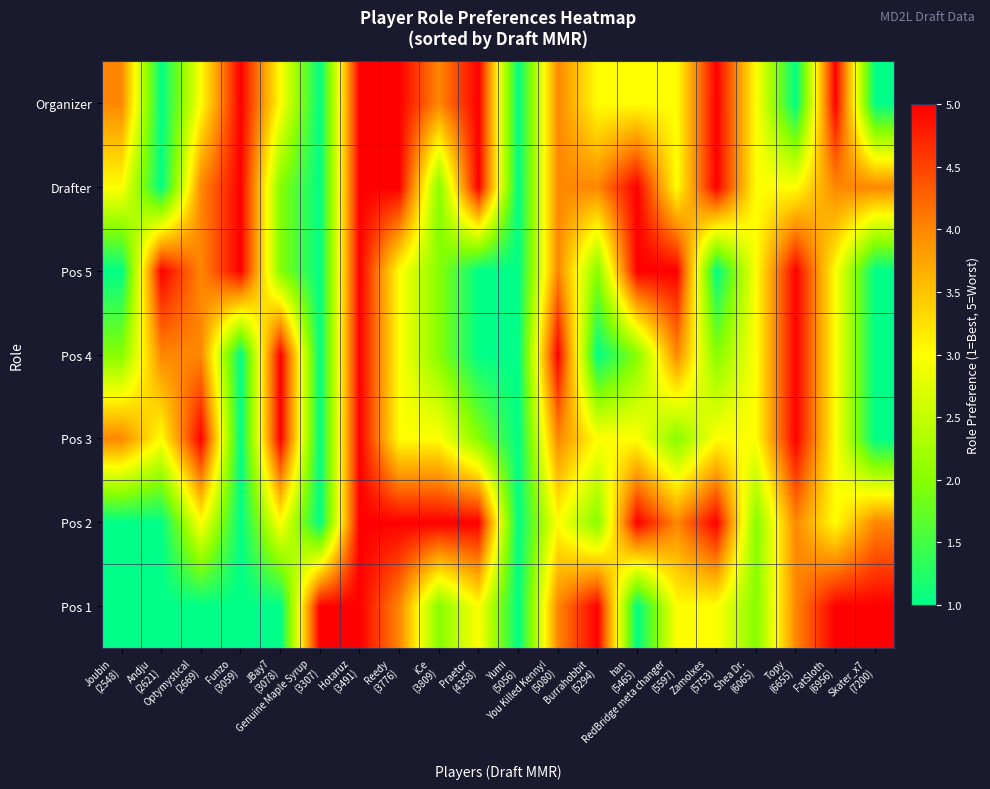

At how many categories does at least one series exceed 1?

19